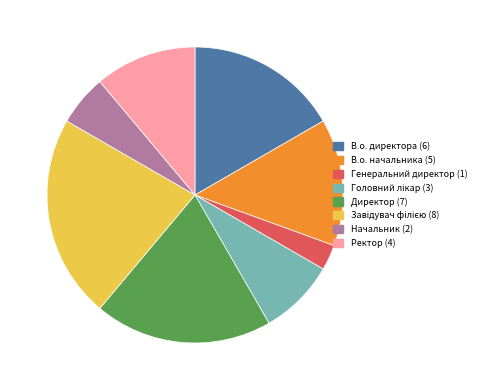

Which has a higher value, В.о. директора or В.о. начальника?

В.о. директора